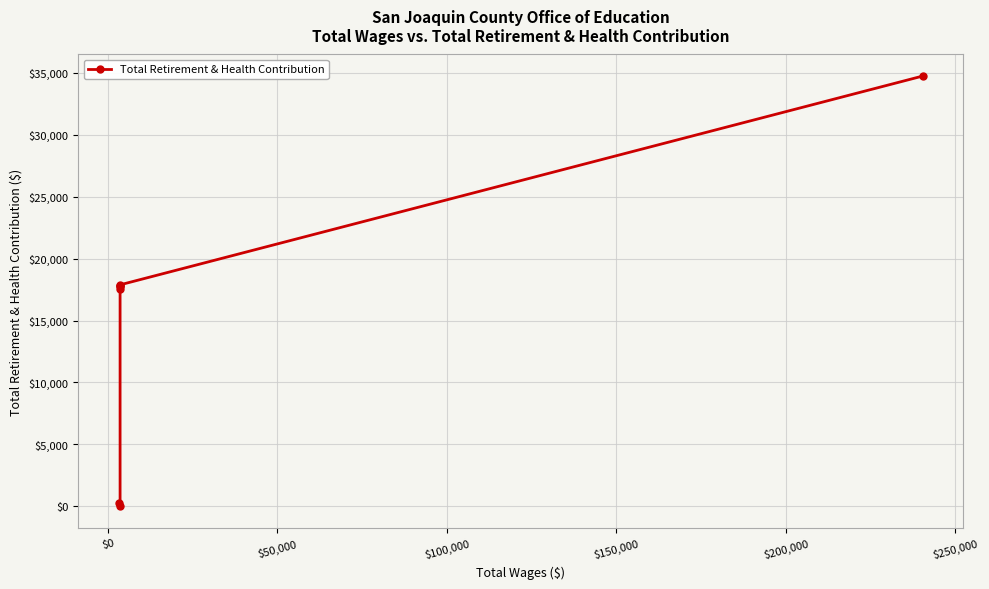

What is the value of the 4th point from the left?

17749